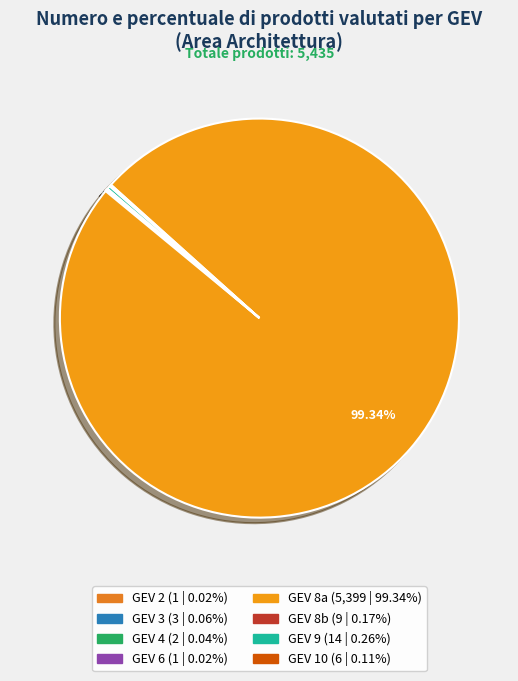

What is the majority slice?

8a